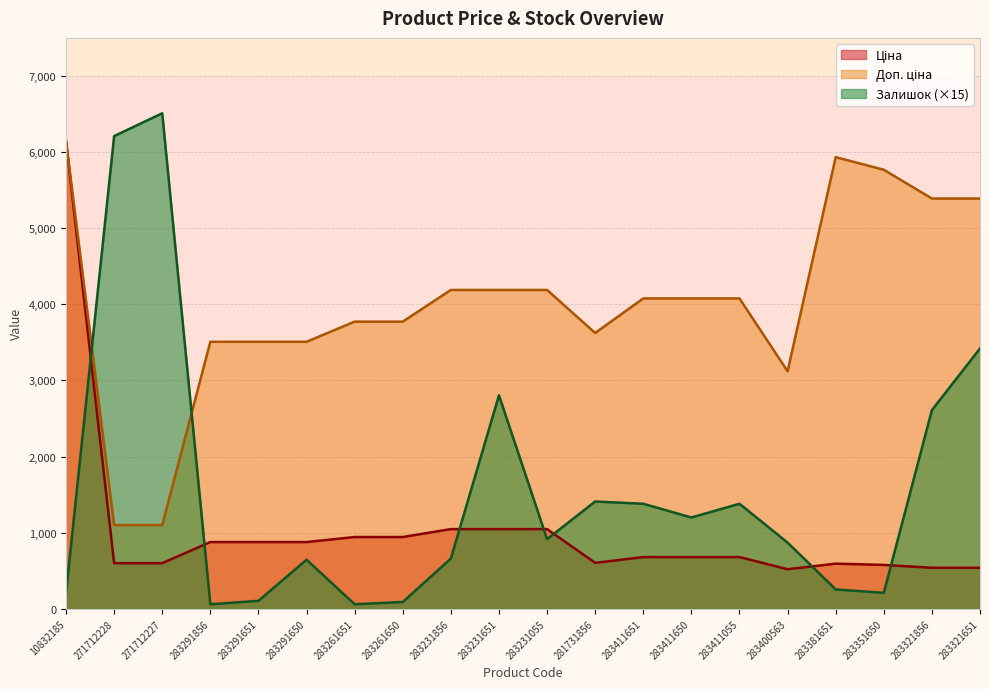

How many interior local valleys does the Ціна series have?

2